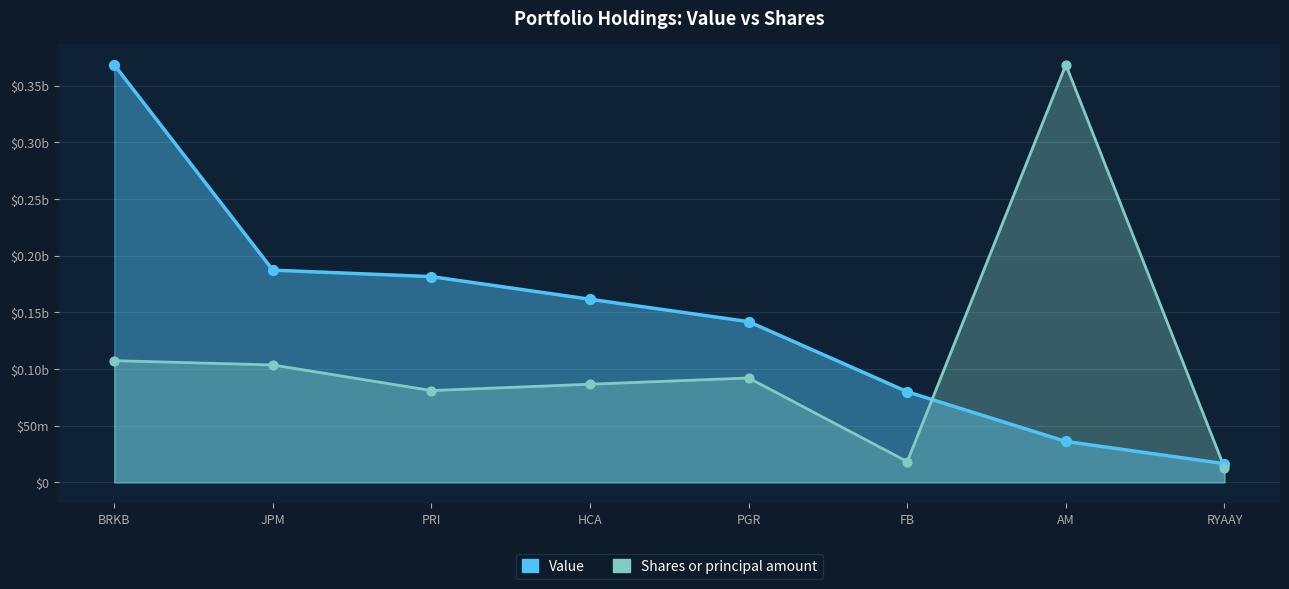

Which series contains the lowest Y value?

Shares or principal amount